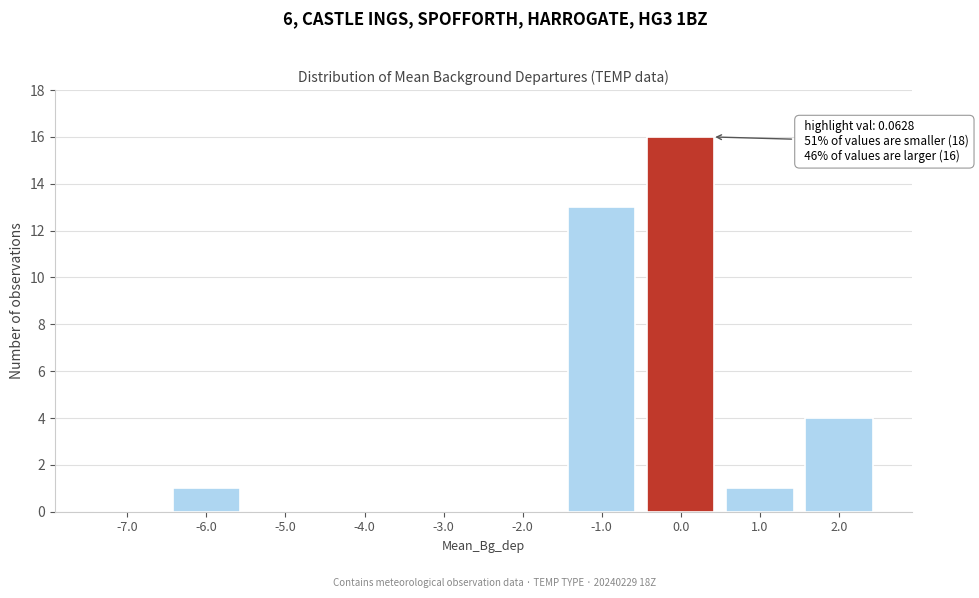

Reading left to right, extract all data points from this chart.

-7.0=0	-6.0=1	-5.0=0	-4.0=0	-3.0=0	-2.0=0	-1.0=13	0.0=16	1.0=1	2.0=4